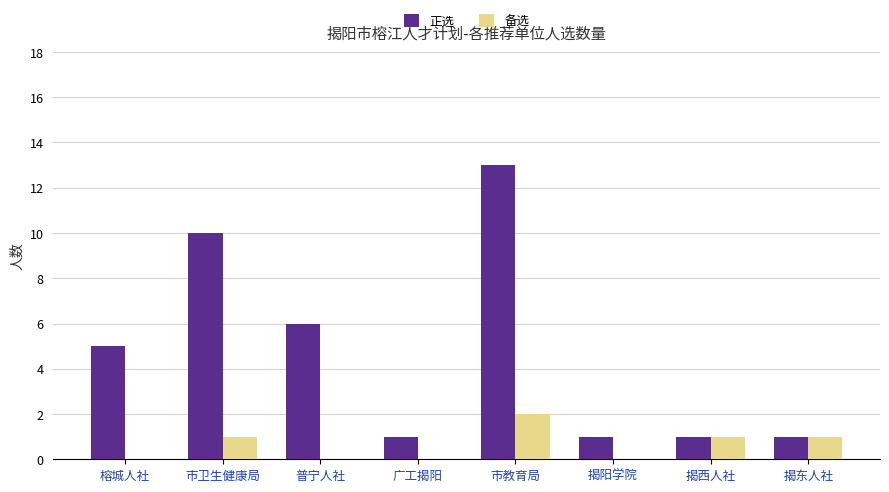

At which label does 备选 reach its peak?

市教育局